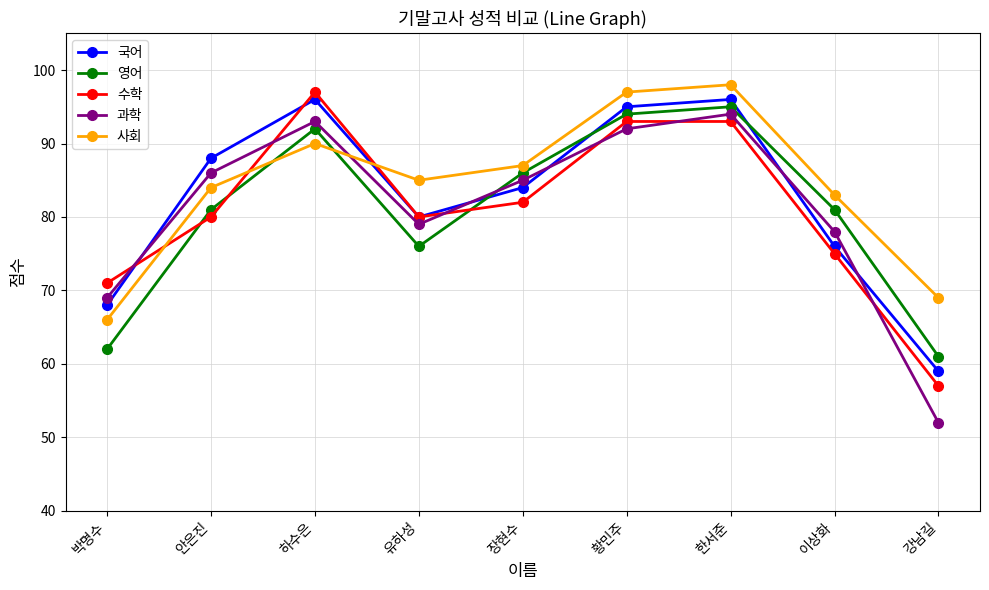

Count the number of data series in this chart.

5